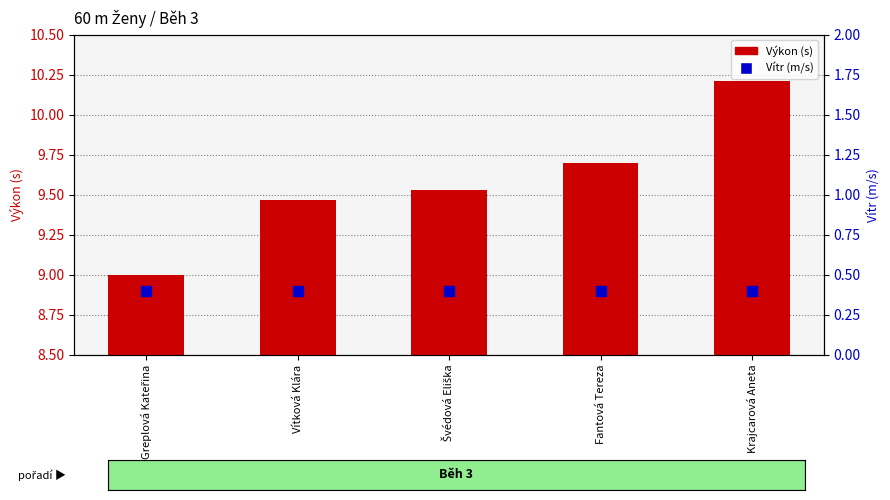

Which series contains the lowest Y value?

Vítr (m/s)